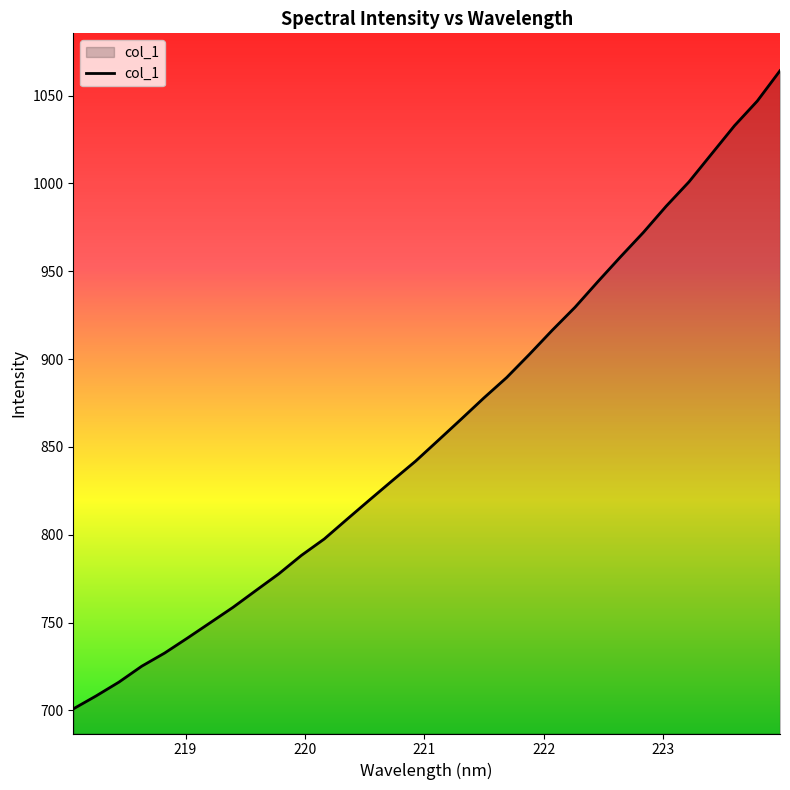

What is the difference between the maximum and minimum values?

363.4